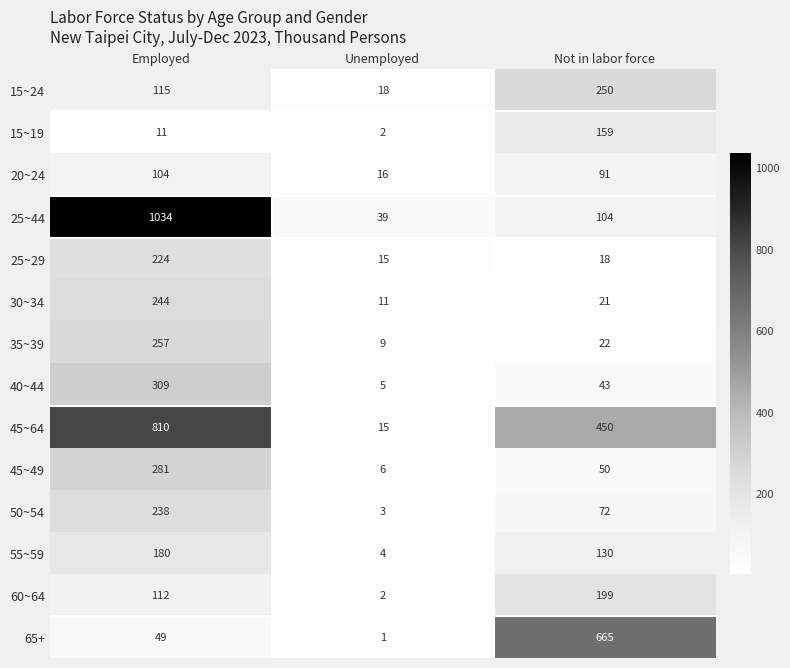

Rank the series at Not in labor force from highest to lowest value.

65+, 45~64, 15~24, 60~64, 15~19, 55~59, 25~44, 20~24, 50~54, 45~49, 40~44, 35~39, 30~34, 25~29